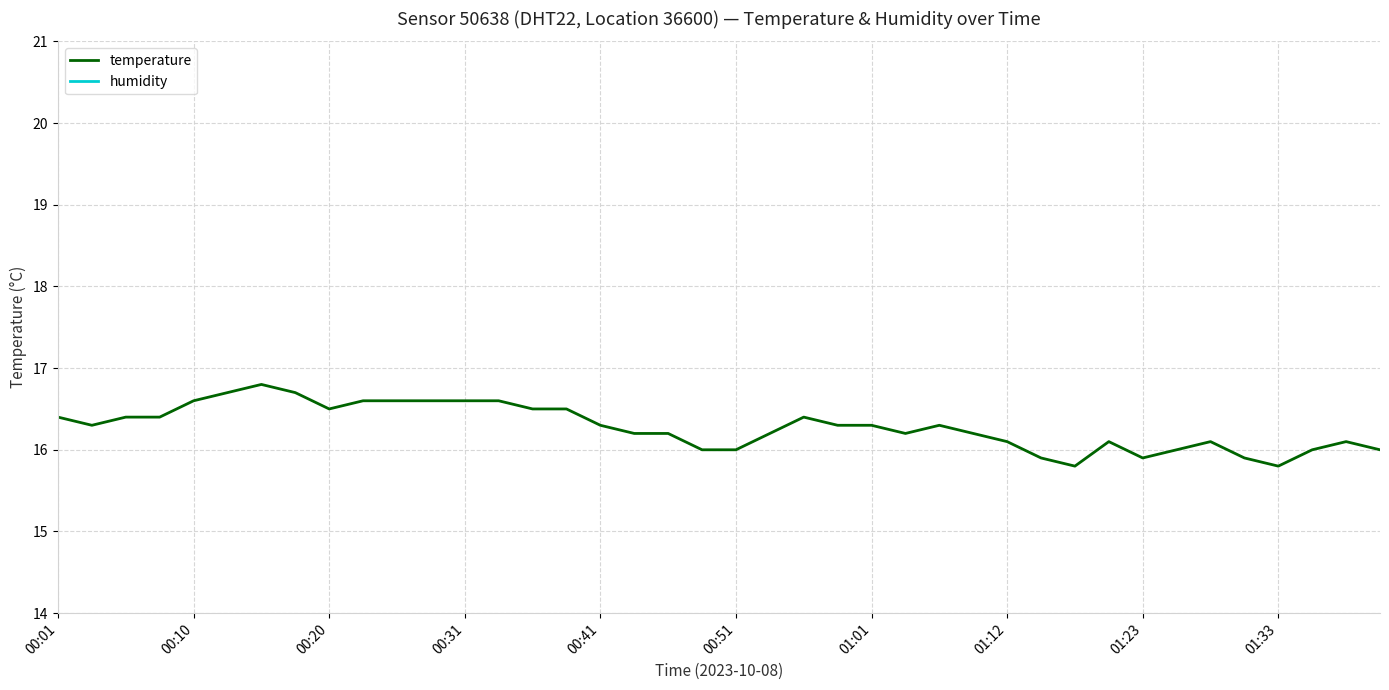

Which series has the largest total across all categories?

humidity